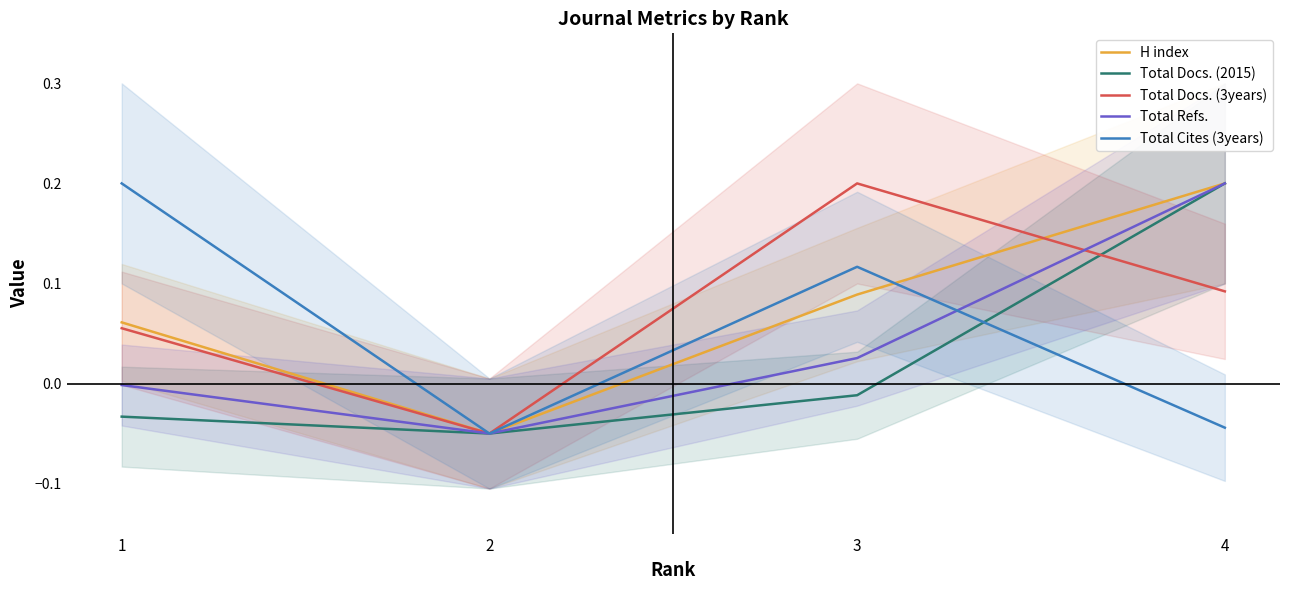

Which has a higher value, 1 or 3?

3